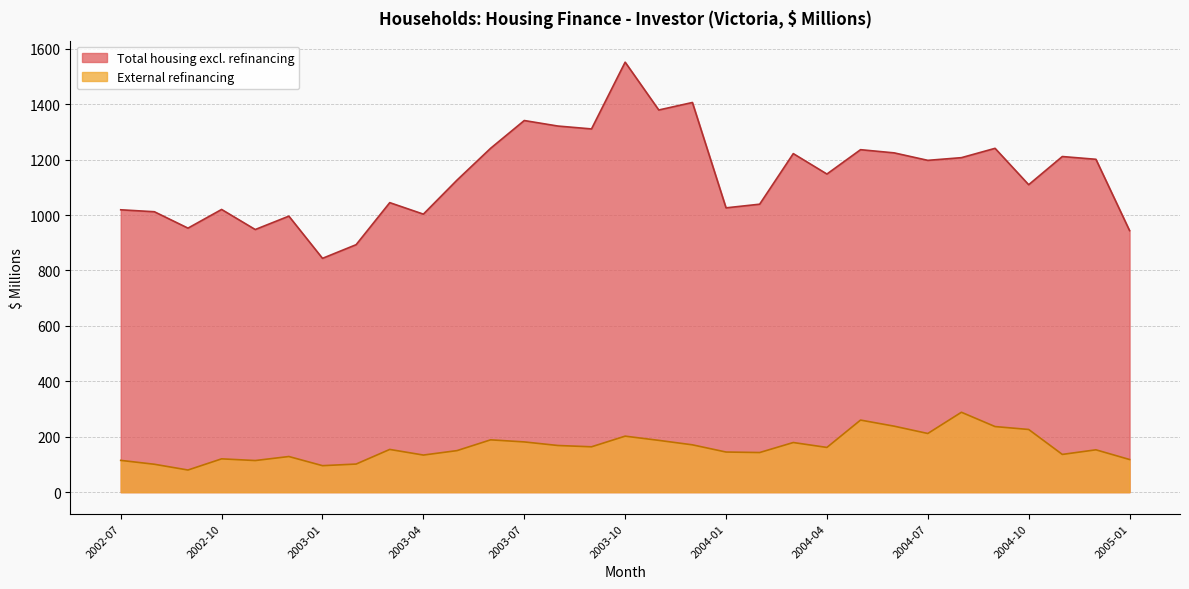

What is the value of the 5th point from the left?

114.1